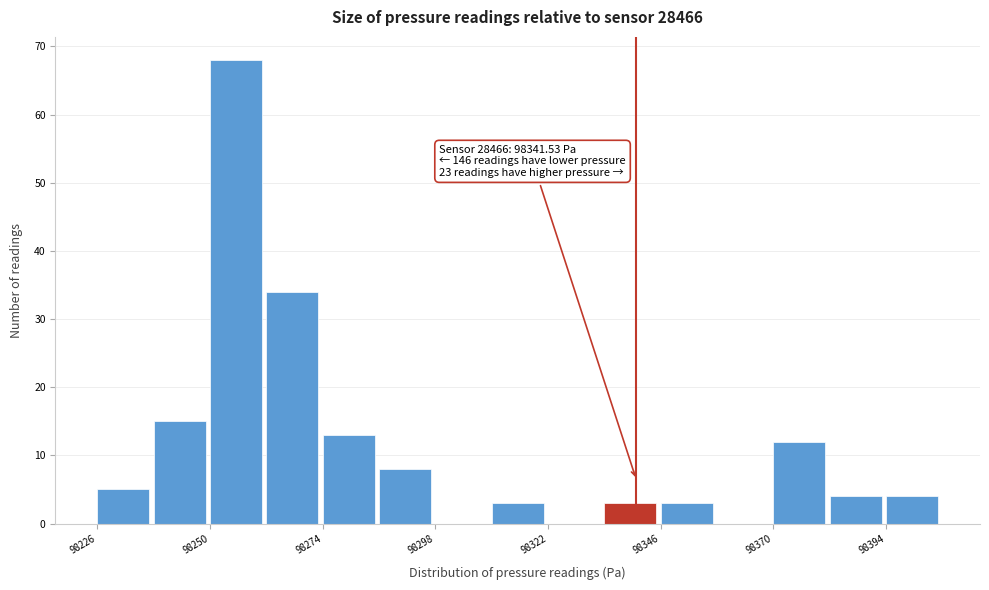

Around what value on the x-axis is the tallest bar? Give the approximate position of its centre, as read against the axis.

98255